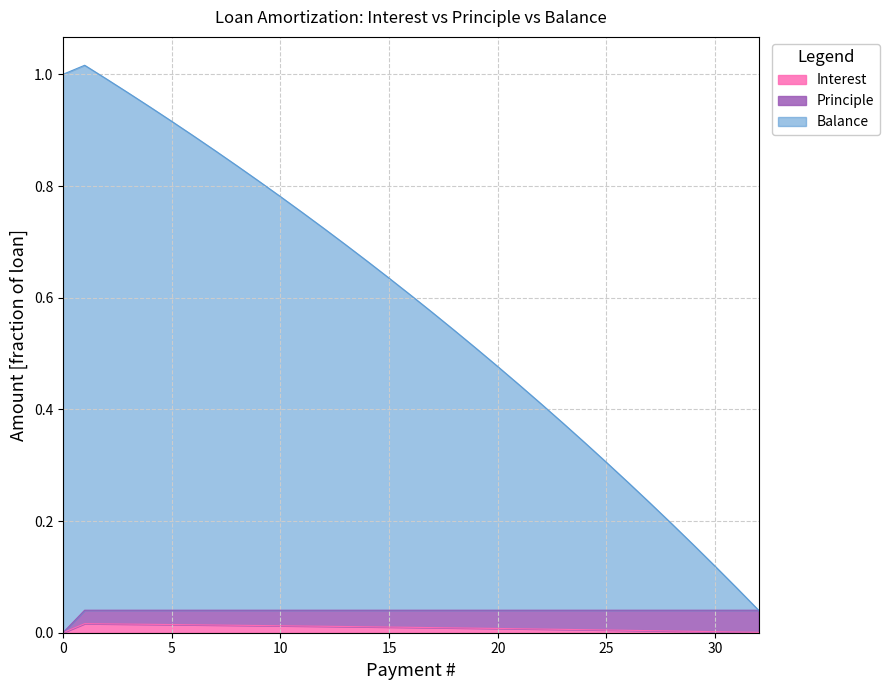

True or false: Interest has more than 1 points higher than both neighbors.

False